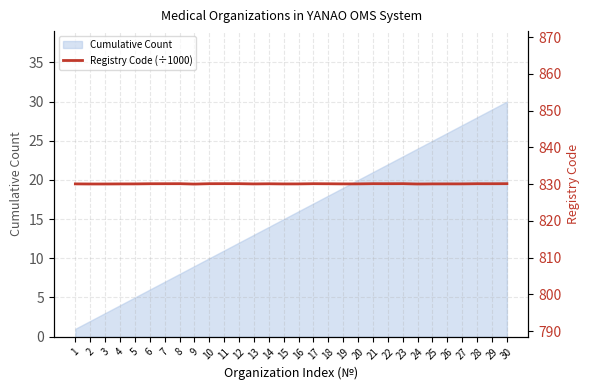

True or false: Cumulative Count has a value of 15 at 15.

True